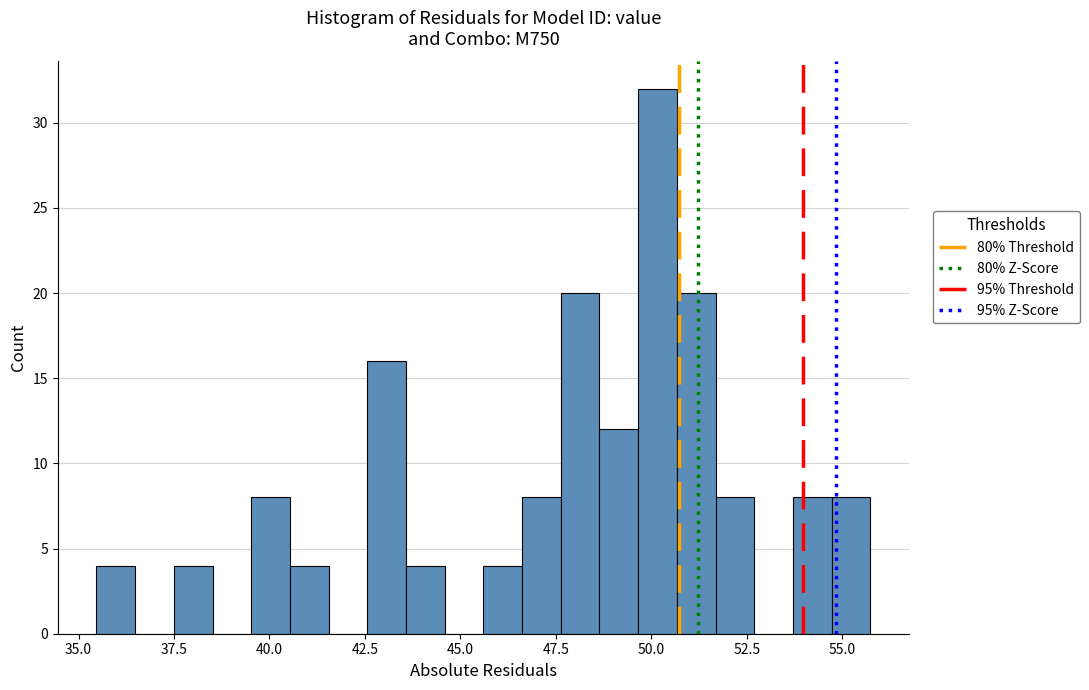

Around what value on the x-axis is the tallest bar? Give the approximate position of its centre, as read against the axis.

50.0